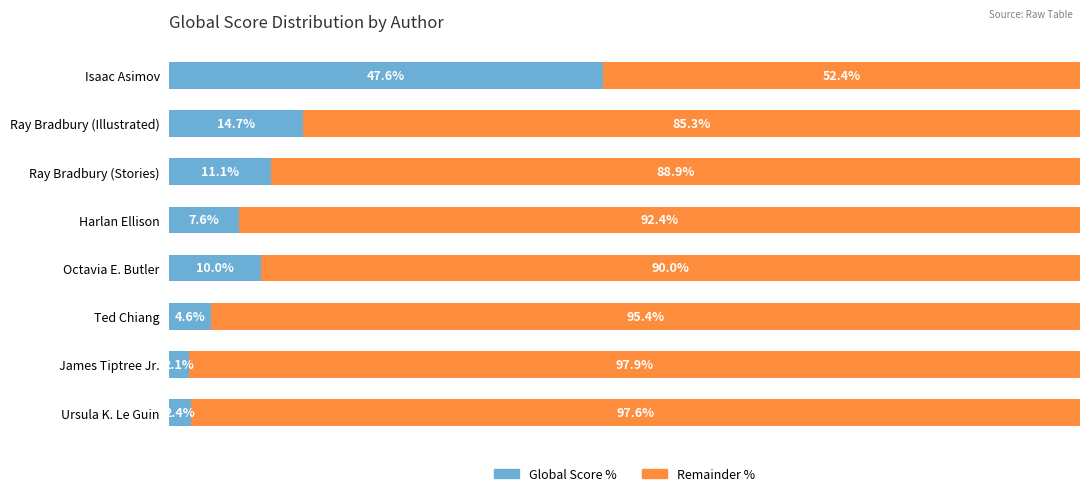

List the labels in order of Global Score % value, largest first.

Isaac Asimov, Ray Bradbury (Illustrated), Ray Bradbury (Stories), Octavia E. Butler, Harlan Ellison, Ted Chiang, Ursula K. Le Guin, James Tiptree Jr.